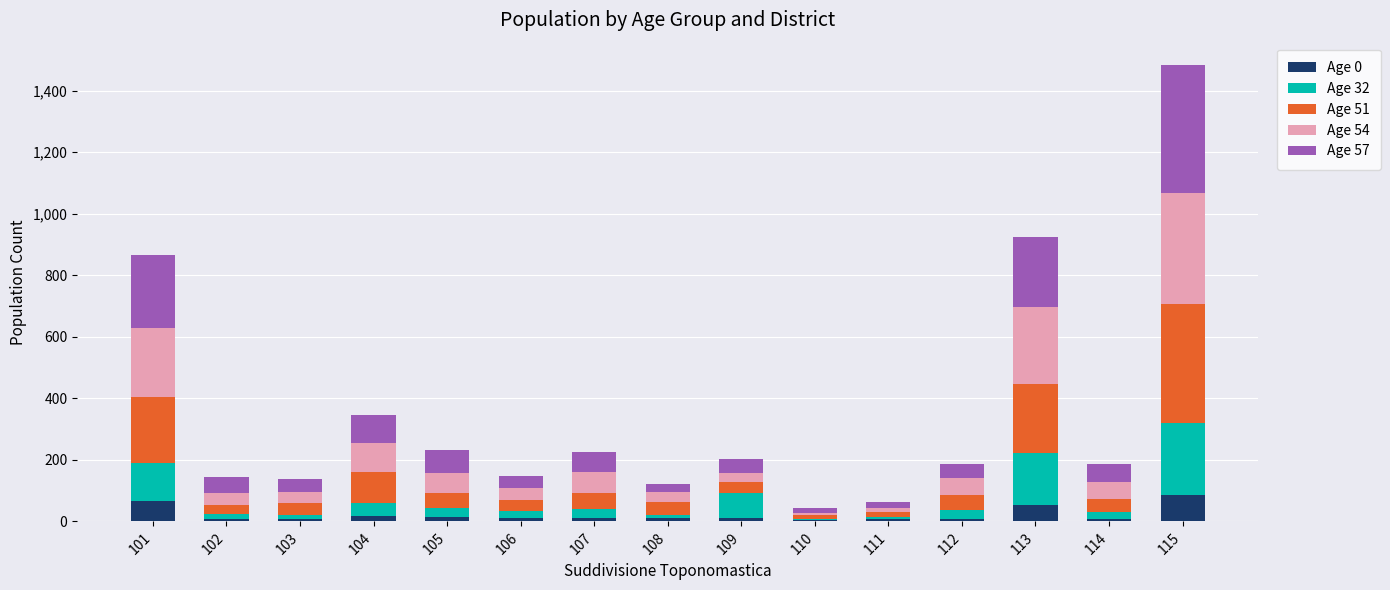

The Age 0 series shows 11 at 107. True or false?

True